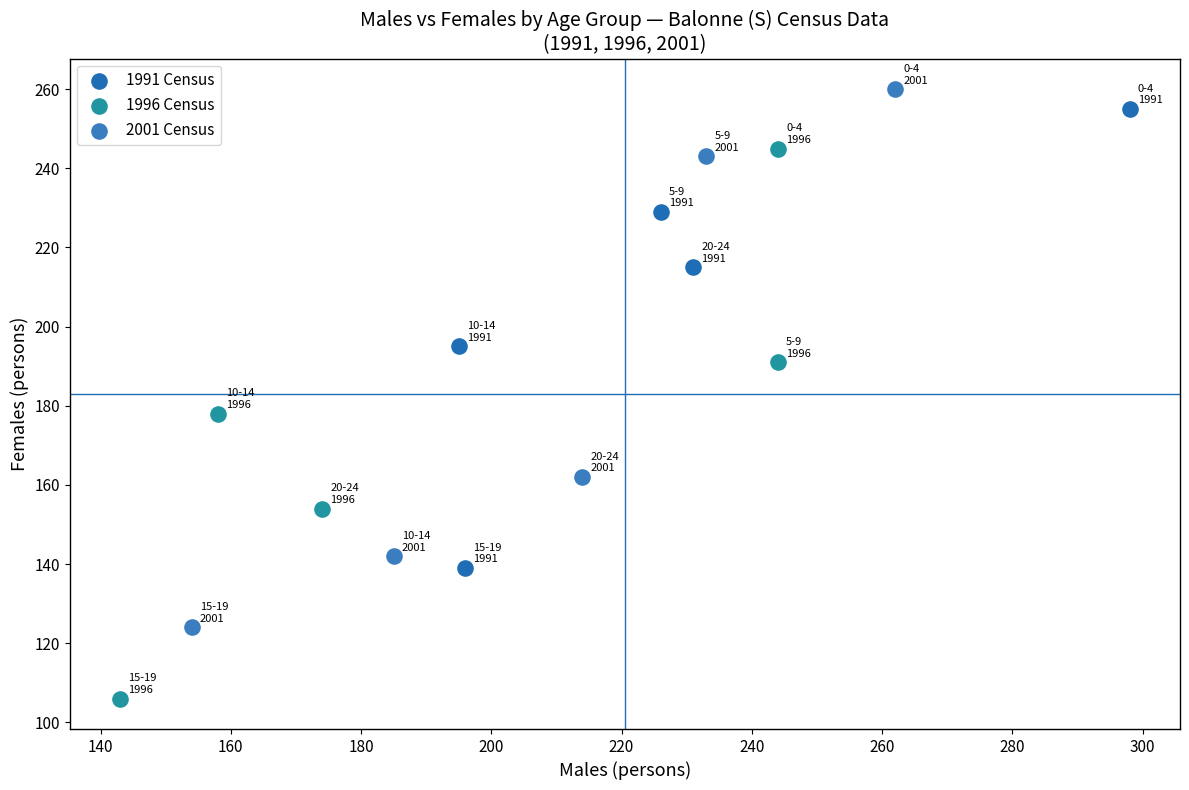

Which series reaches the minimum Y coordinate?

1996 Census